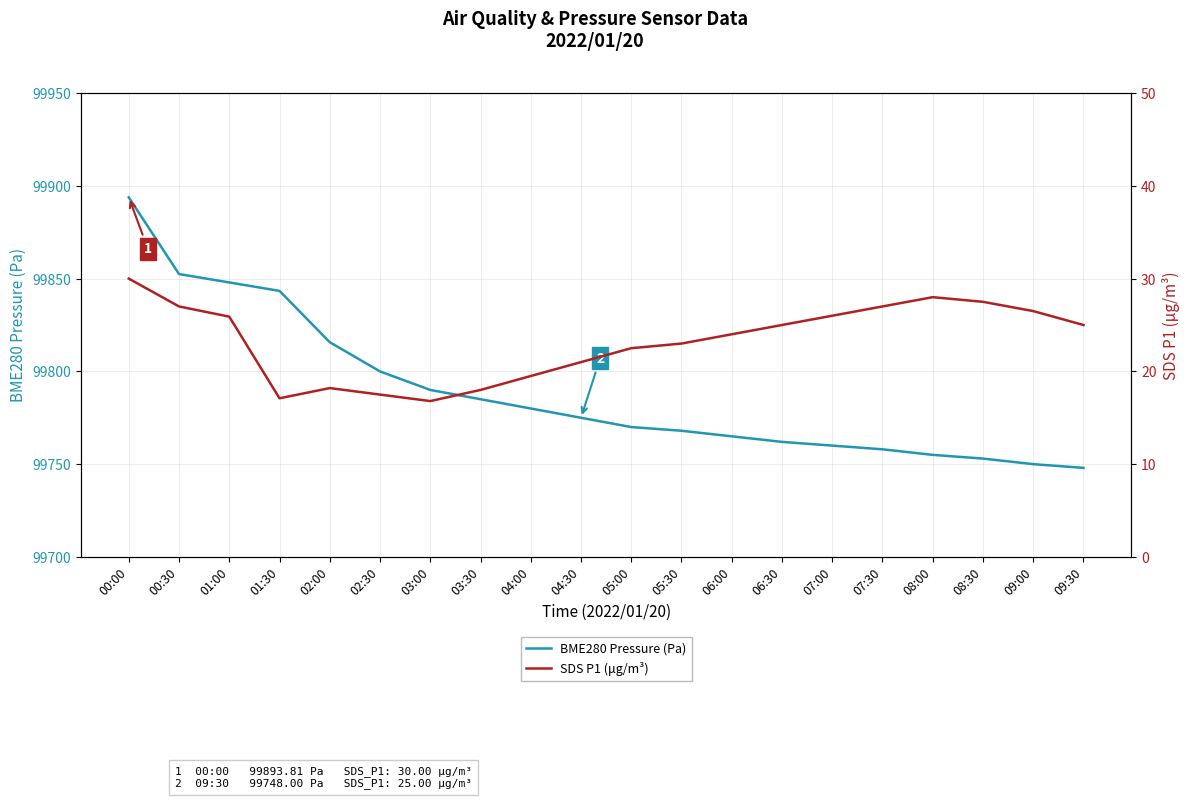

True or false: BME280 Pressure (Pa) has a value of 42039.1 at 05:00.

False